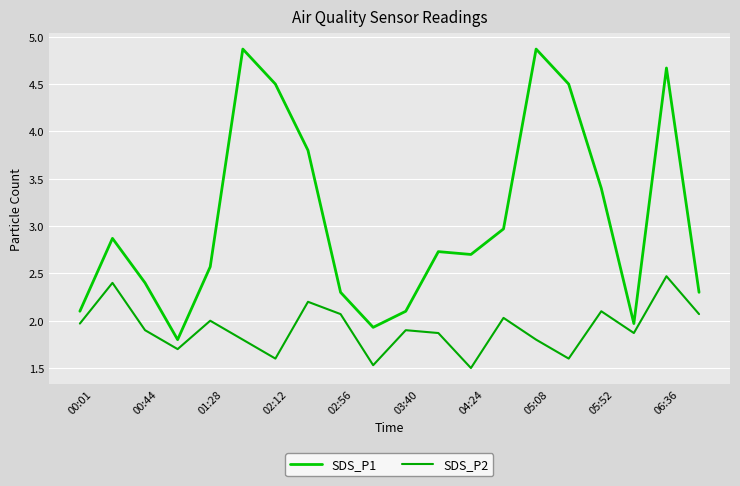

True or false: SDS_P1 and SDS_P2 cross at least once.

False